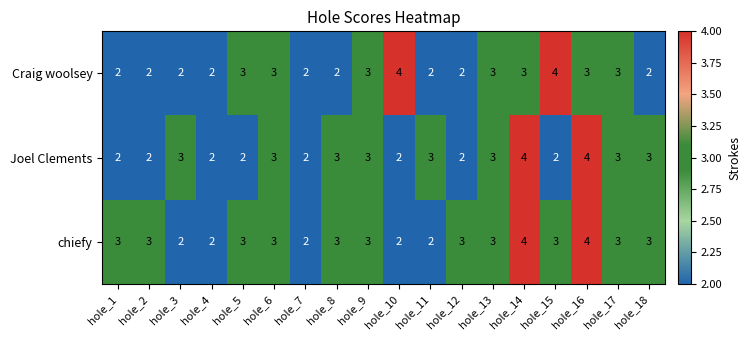

What is the total value across all series at hole_2?

7